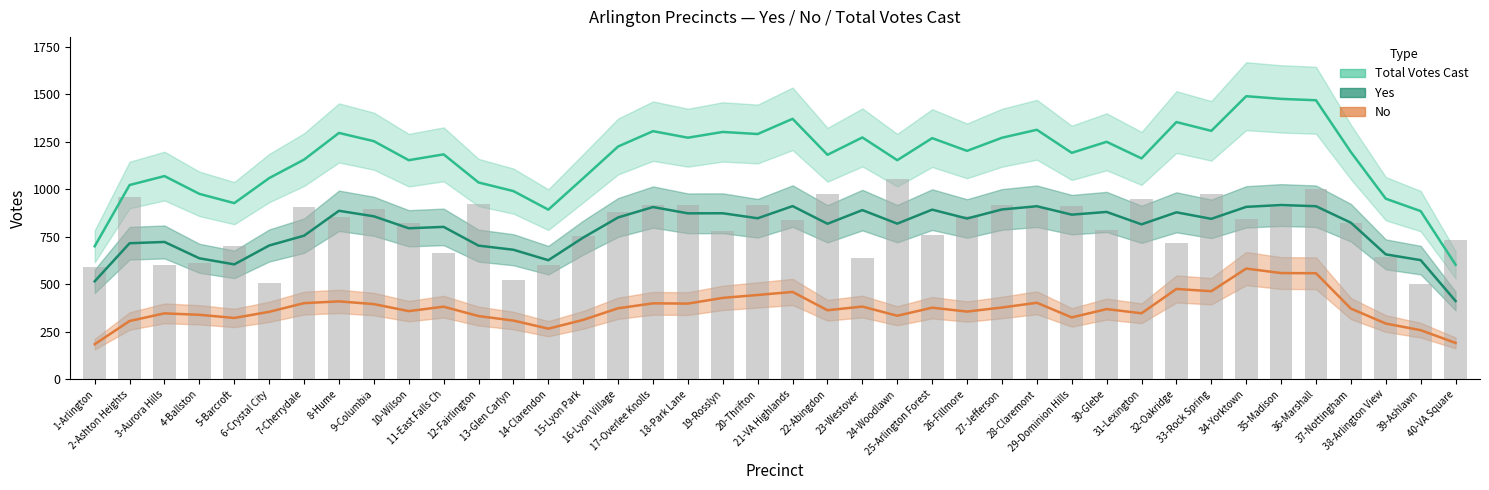

What is the sum of all total values?

47133